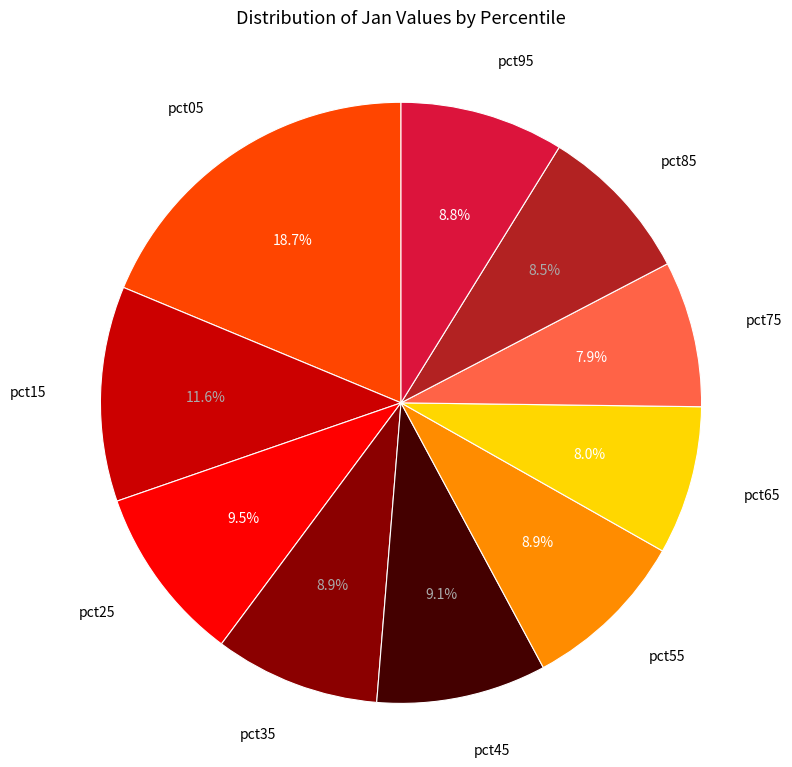

Is pct05 the majority of the pie?

No